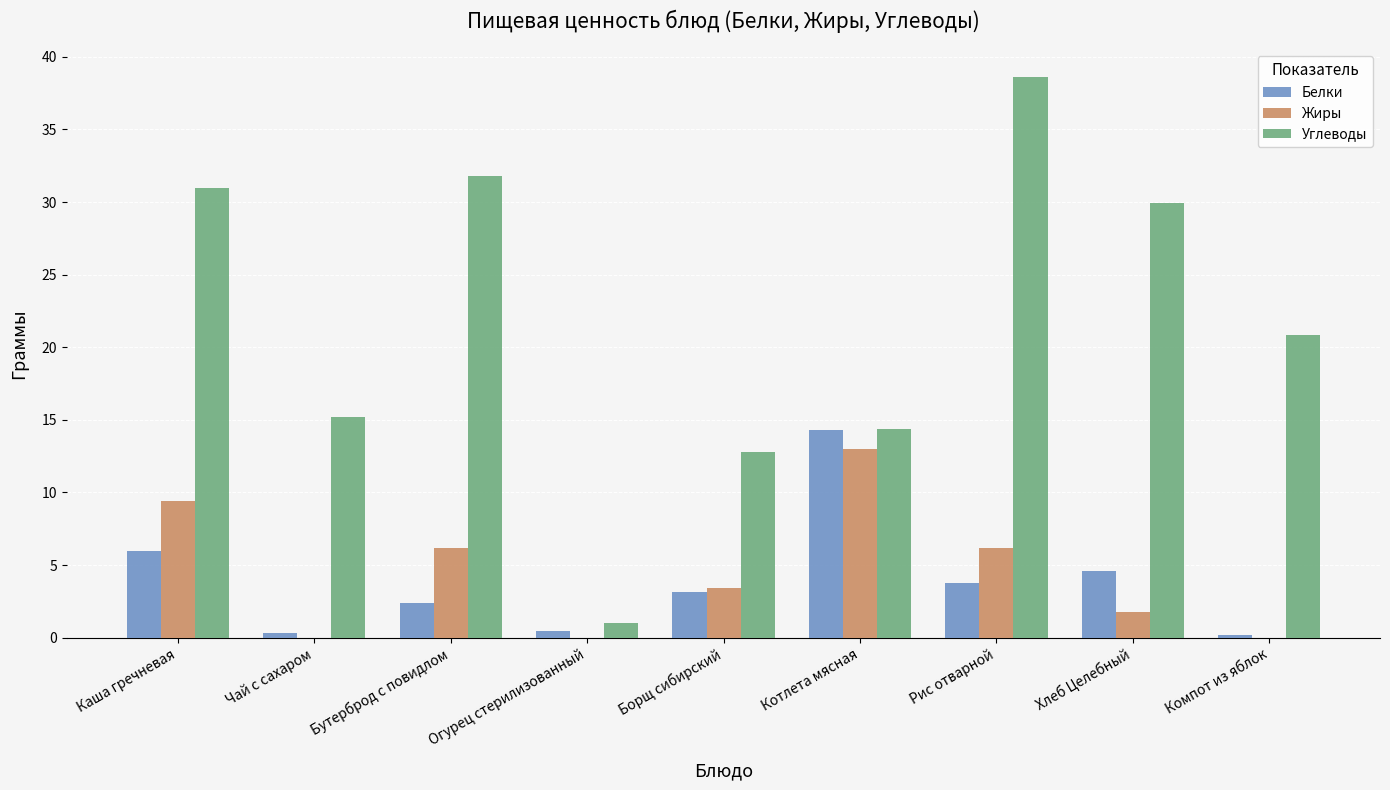

At which category does the chart reach its peak across all series?

Рис отварной